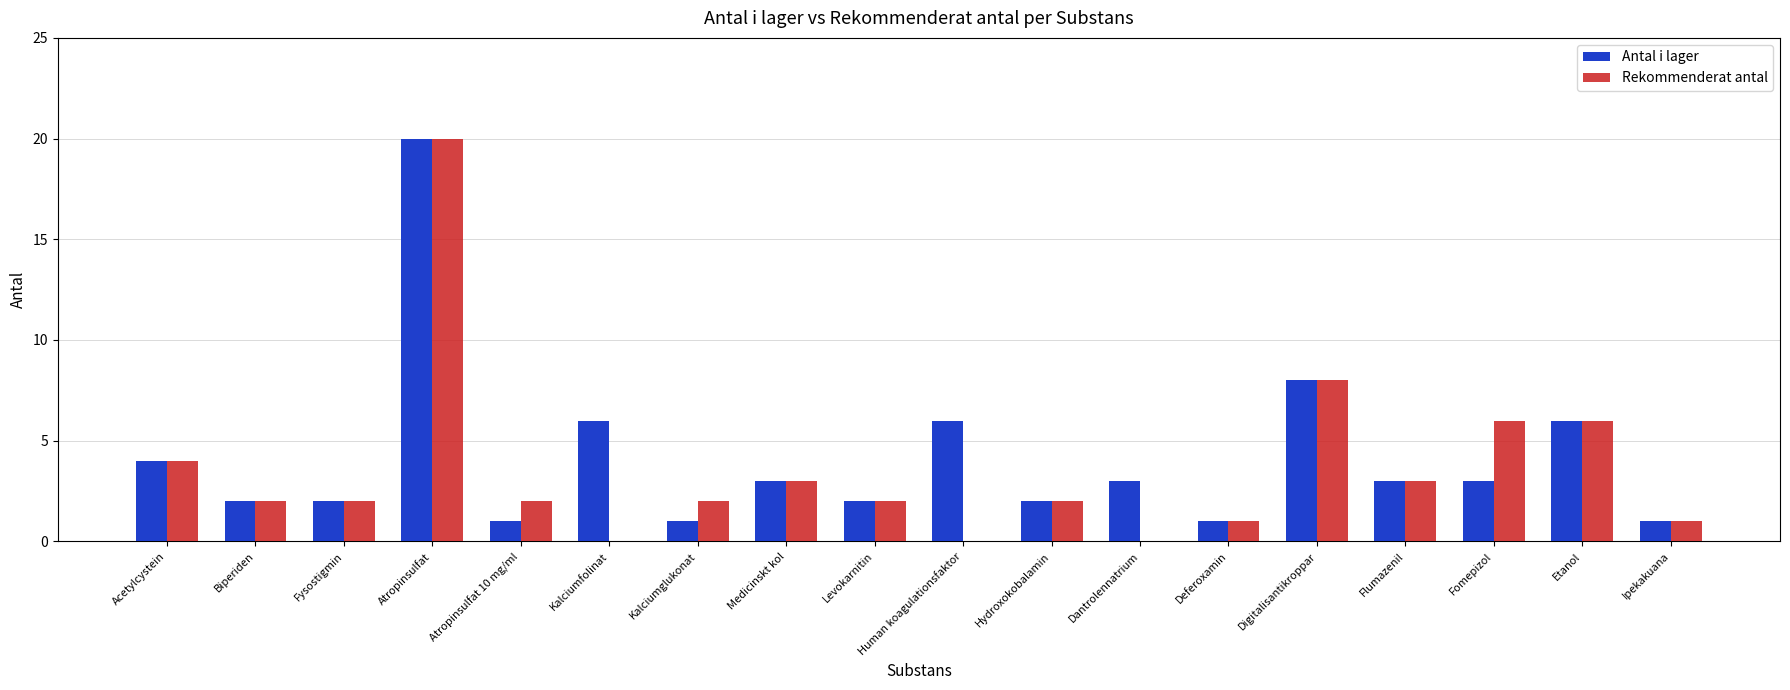

Reading right to left, transcribe all the data shown in this chart.

Antal i lager: Ipekakuana=1	Etanol=6	Fomepizol=3	Flumazenil=3	Digitalisantikroppar=8	Deferoxamin=1	Dantrolennatrium=3	Hydroxokobalamin=2	Human koagulationsfaktor=6	Levokarnitin=2	Medicinskt kol=3	Kalciumglukonat=1	Kalciumfolinat=6	Atropinsulfat 10 mg/ml=1	Atropinsulfat=20	Fysostigmin=2	Biperiden=2	Acetylcystein=4
Rekommenderat antal: Ipekakuana=1	Etanol=6	Fomepizol=6	Flumazenil=3	Digitalisantikroppar=8	Deferoxamin=1	Dantrolennatrium=0	Hydroxokobalamin=2	Human koagulationsfaktor=0	Levokarnitin=2	Medicinskt kol=3	Kalciumglukonat=2	Kalciumfolinat=0	Atropinsulfat 10 mg/ml=2	Atropinsulfat=20	Fysostigmin=2	Biperiden=2	Acetylcystein=4